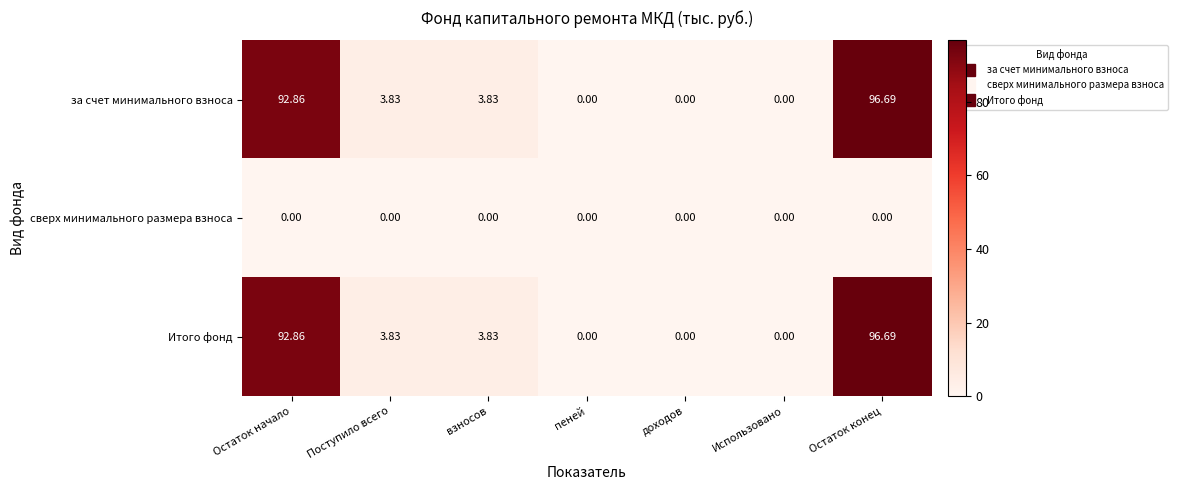

How many series are shown in this chart?

3